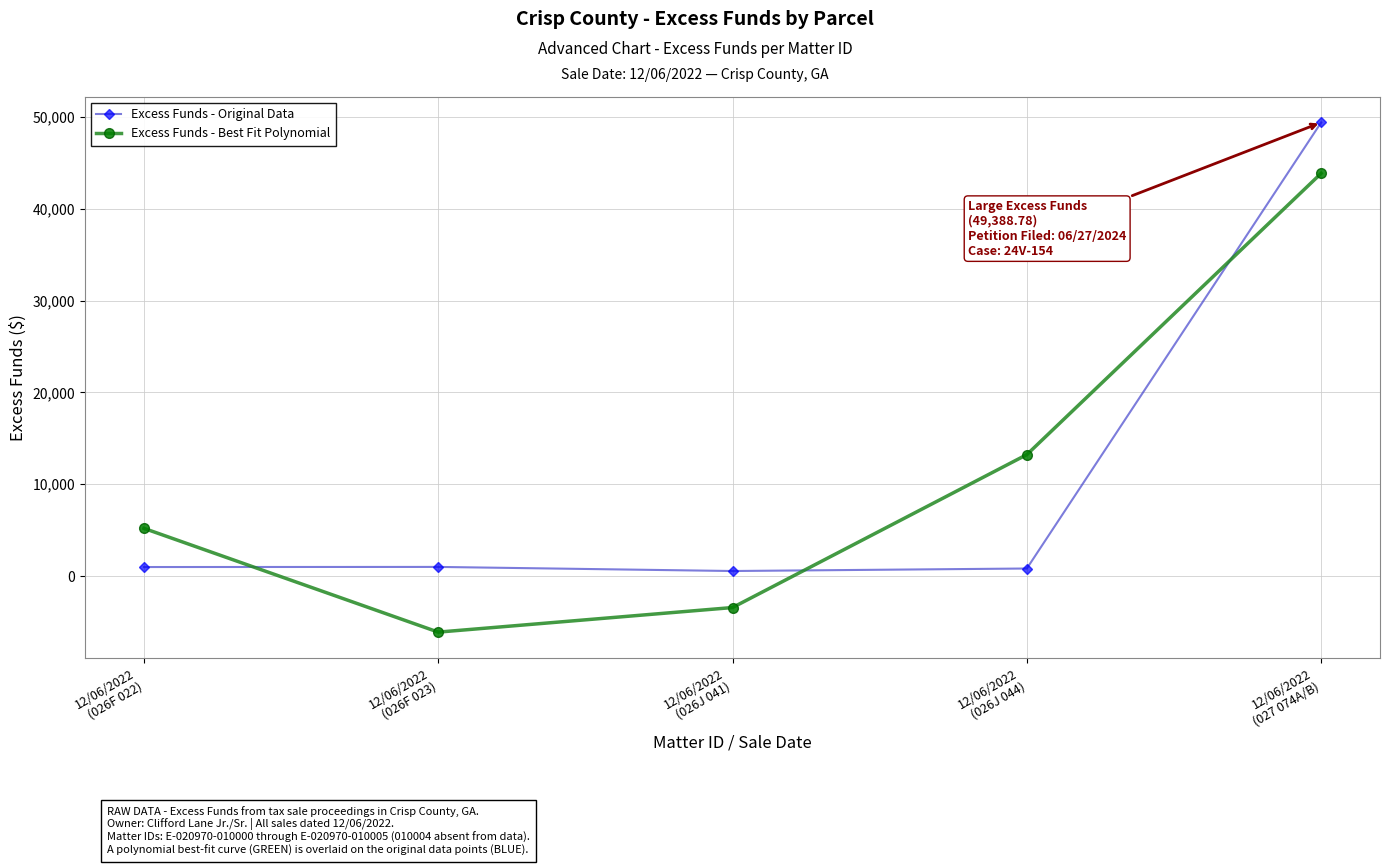

True or false: Excess Funds - Original Data and Excess Funds - Best Fit Polynomial cross at least once.

True